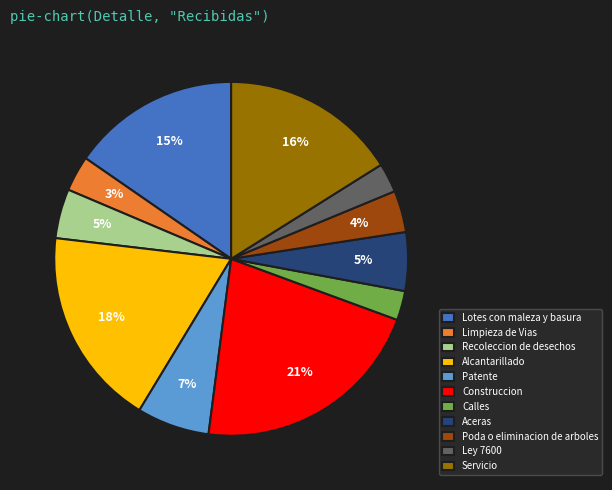

Which category has the biggest portion of the pie?

Construccion